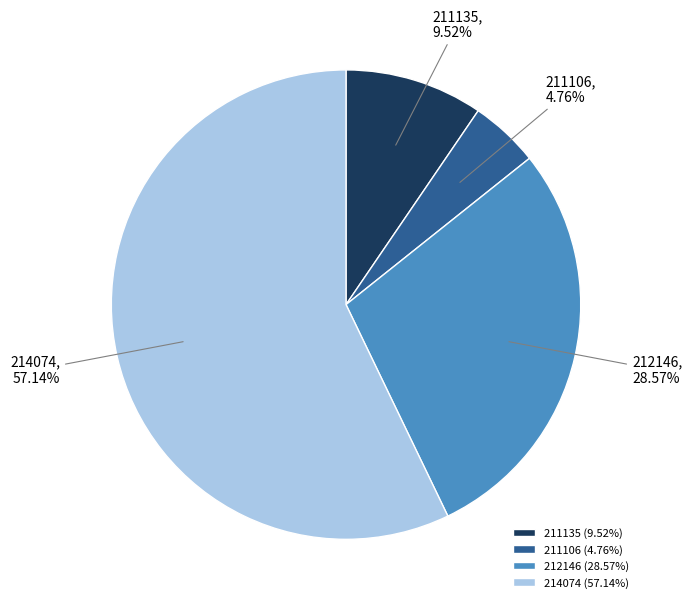

What portion of the pie excludes 211135?

90.5%